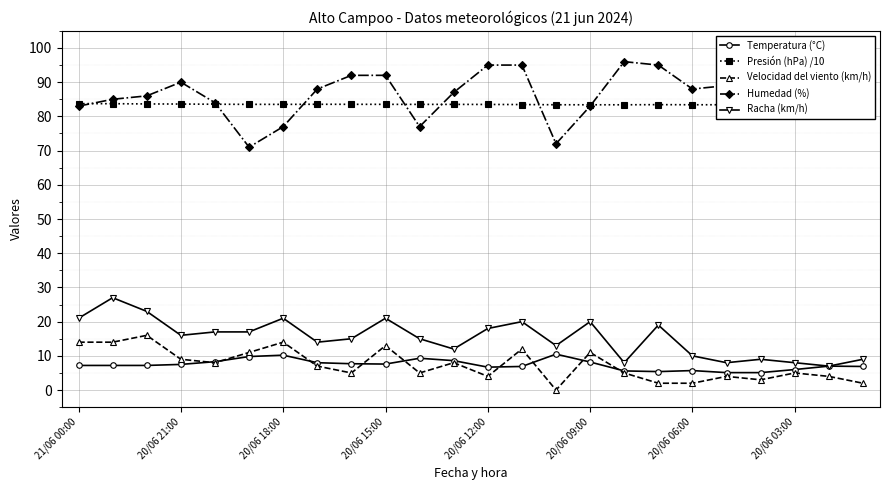

What is the value of the Temperatura (°C) point at the 10th from the left?

7.6